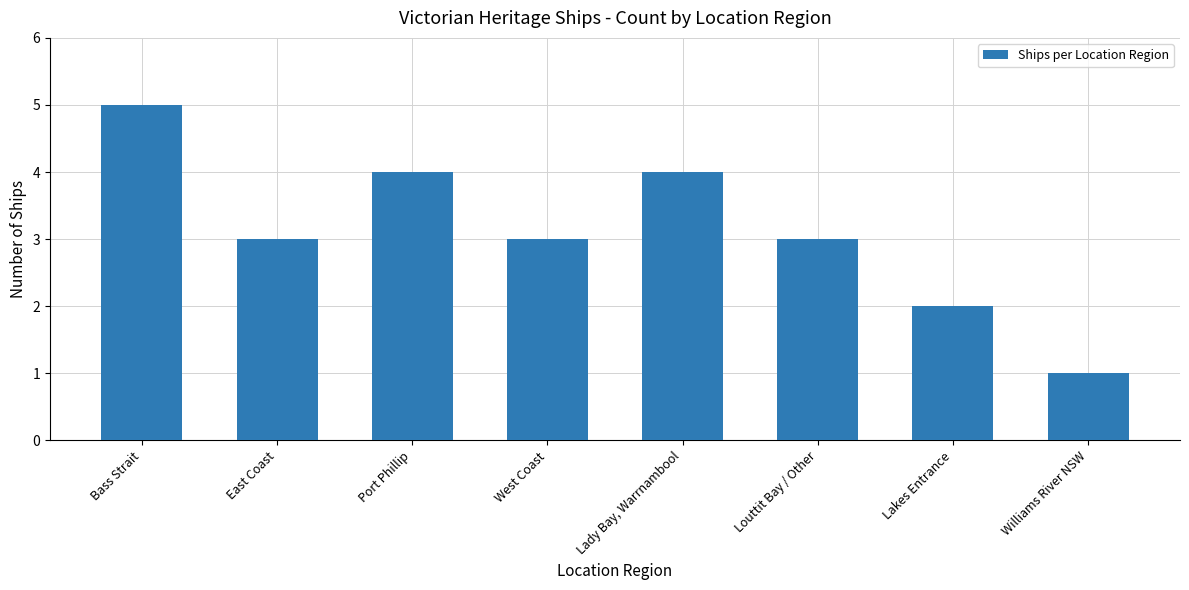

How many values are between 3 and 4?

5